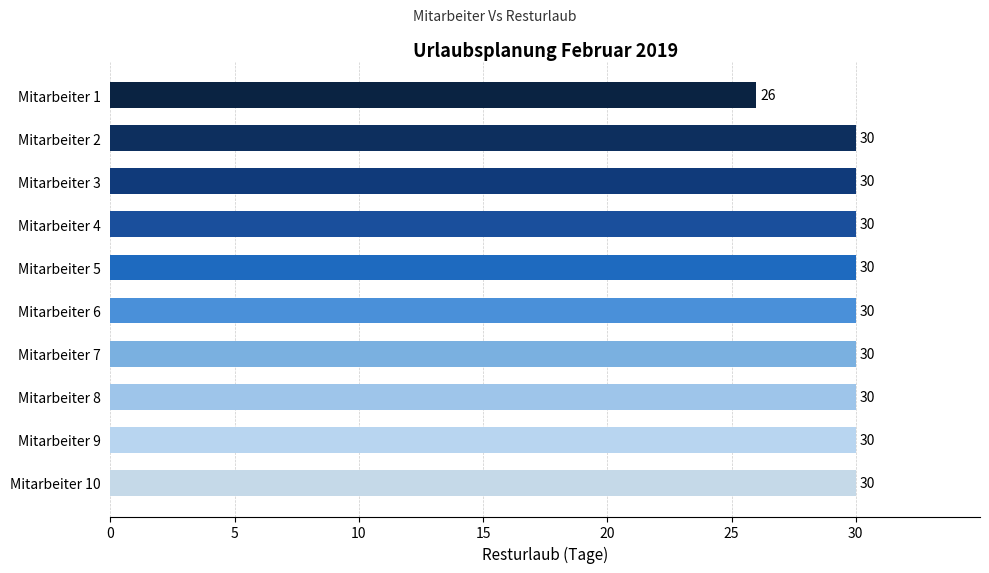

Is it true that the value at Mitarbeiter 4 is 7?

False